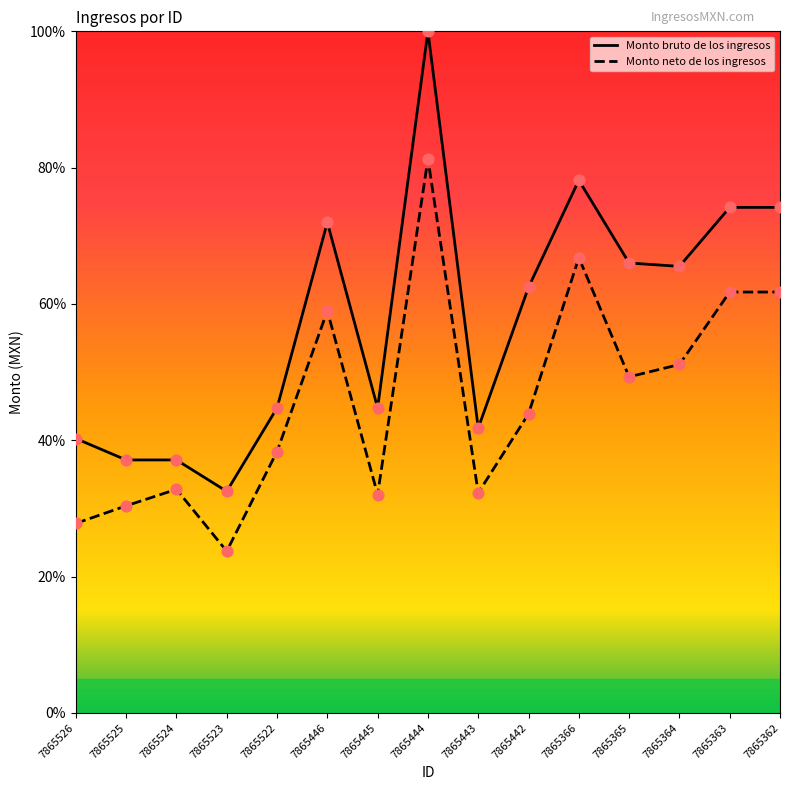

What is the total value across all series at 7865523?

56.2